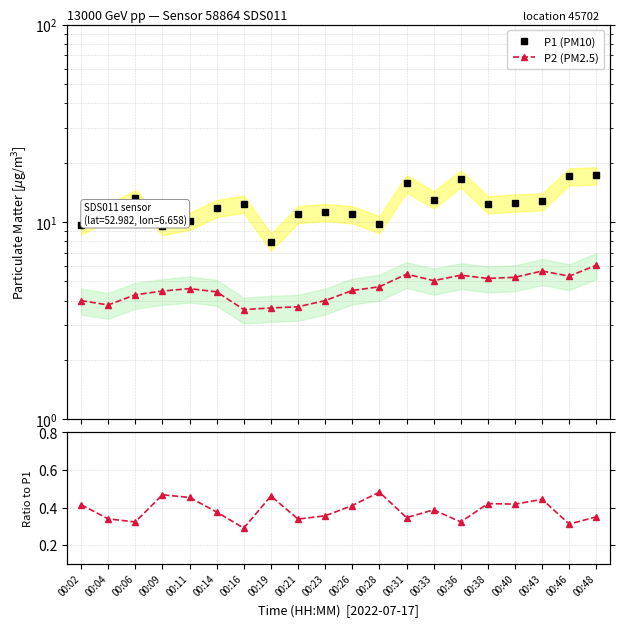

Is it true that P2 equals 1.6 at 00:26?

False